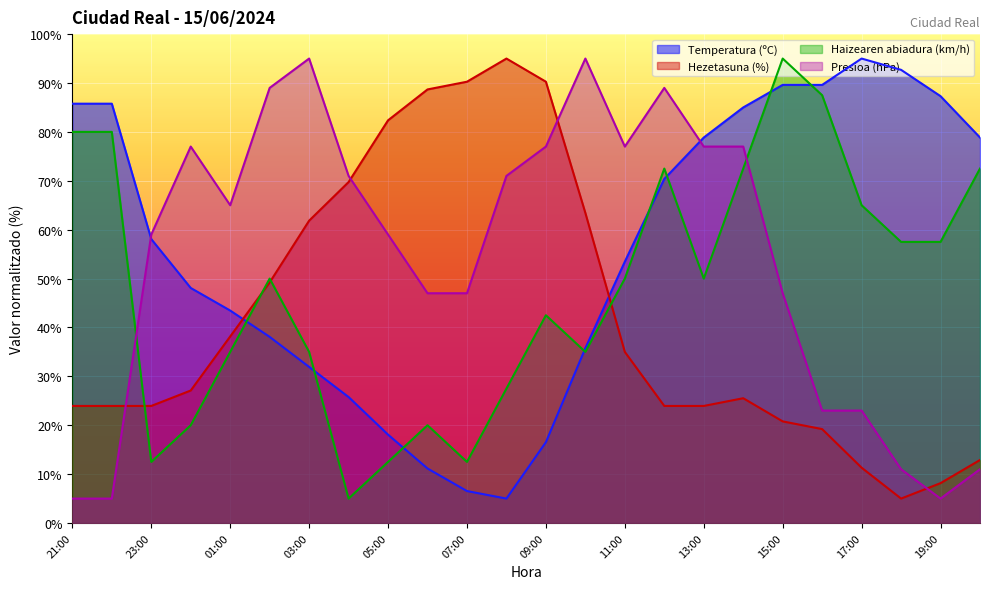

Rank the series at 09:00 from highest to lowest value.

Hezetasuna (%), Presioa (hPa), Haizearen abiadura (km/h), Temperatura (ºC)